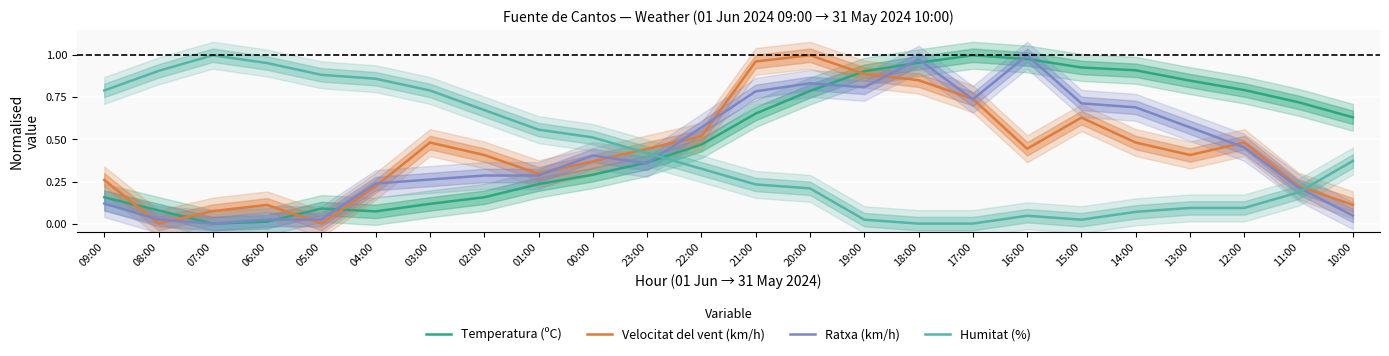

Reading right to left, what are all the values shown in this chart?

Temperatura (ºC): 0.6	0.7	0.8	0.8	0.9	0.9	1.0	1.0	1.0	0.9	0.8	0.7	0.5	0.4	0.3	0.2	0.2	0.1	0.1	0.1	0.0	0.0	0.1	0.2
Velocitat del vent (km/h): 0.1	0.2	0.5	0.4	0.5	0.6	0.4	0.7	0.9	0.9	1.0	1.0	0.5	0.4	0.4	0.3	0.4	0.5	0.2	0.0	0.1	0.1	0.0	0.3
Ratxa (km/h): 0.0	0.2	0.5	0.6	0.7	0.7	1.0	0.7	1.0	0.8	0.8	0.8	0.6	0.4	0.4	0.3	0.3	0.3	0.2	0.0	0.0	0.0	0.0	0.1
Humitat (%): 0.4	0.2	0.1	0.1	0.1	0.0	0.0	0.0	0.0	0.0	0.2	0.2	0.3	0.4	0.5	0.6	0.7	0.8	0.9	0.9	1.0	1.0	0.9	0.8